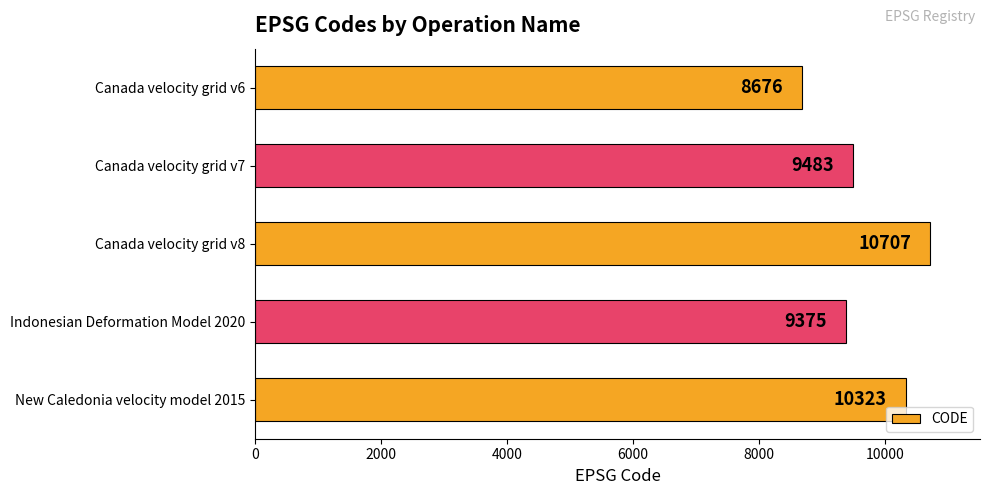

How many bars are there in total?

5